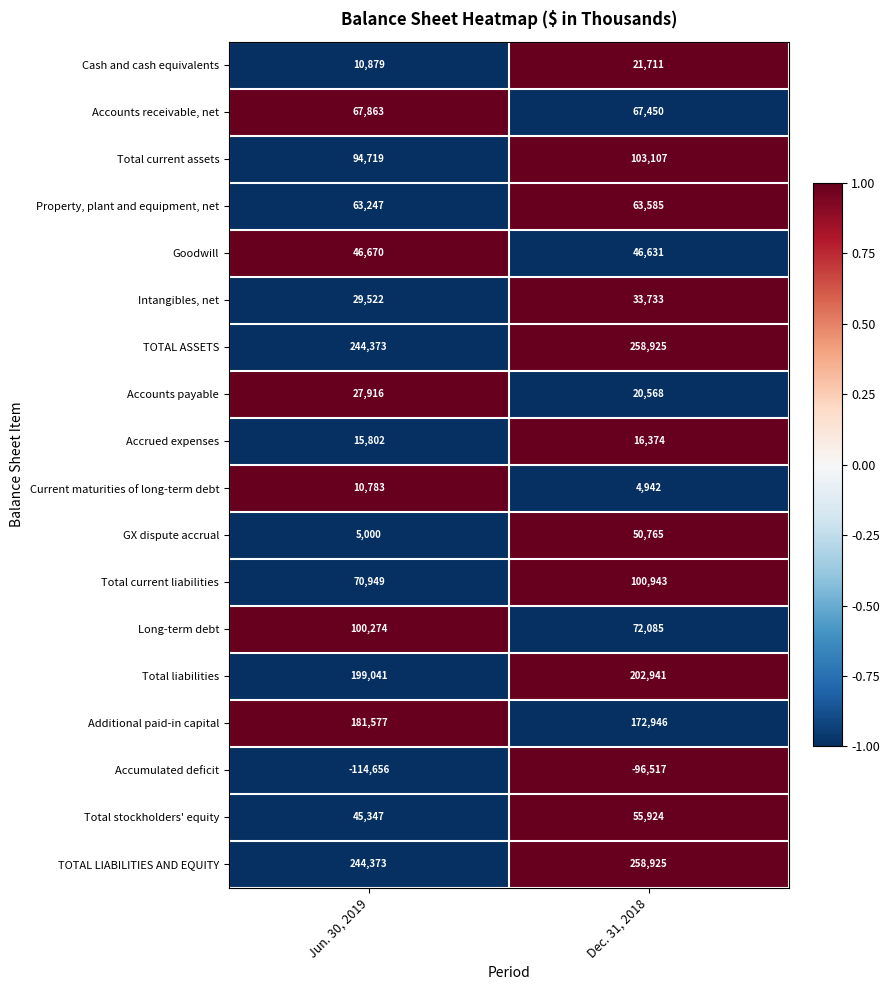

What is the spread (max minus min) of values at Dec. 31, 2018?

355442